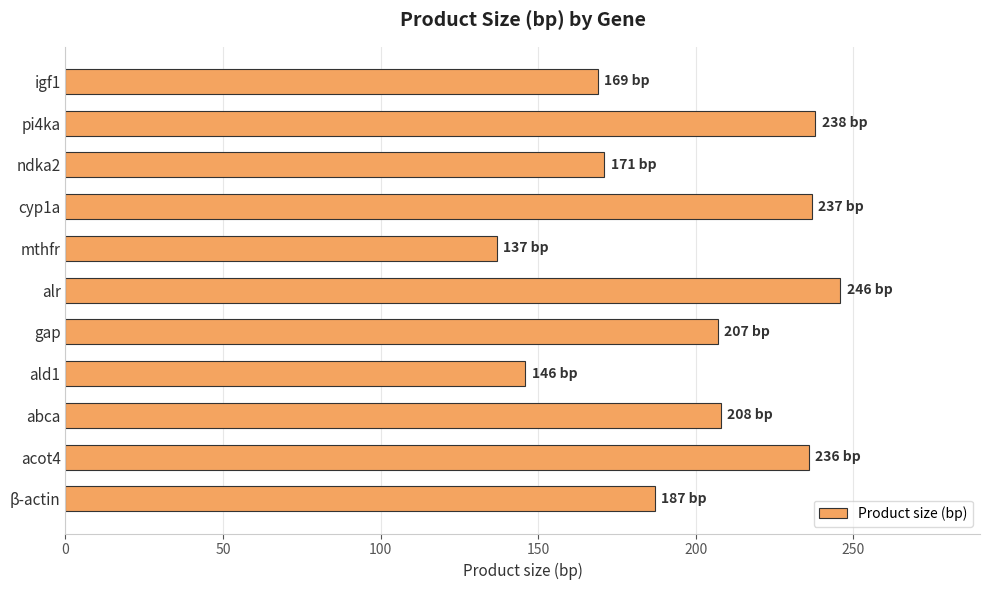

What value does the data have at ald1, to the nearest 5?

145